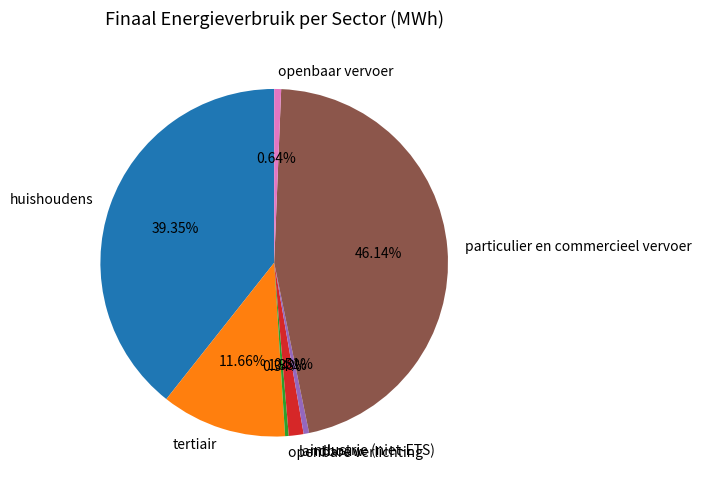

Is there a majority slice in this chart?

No